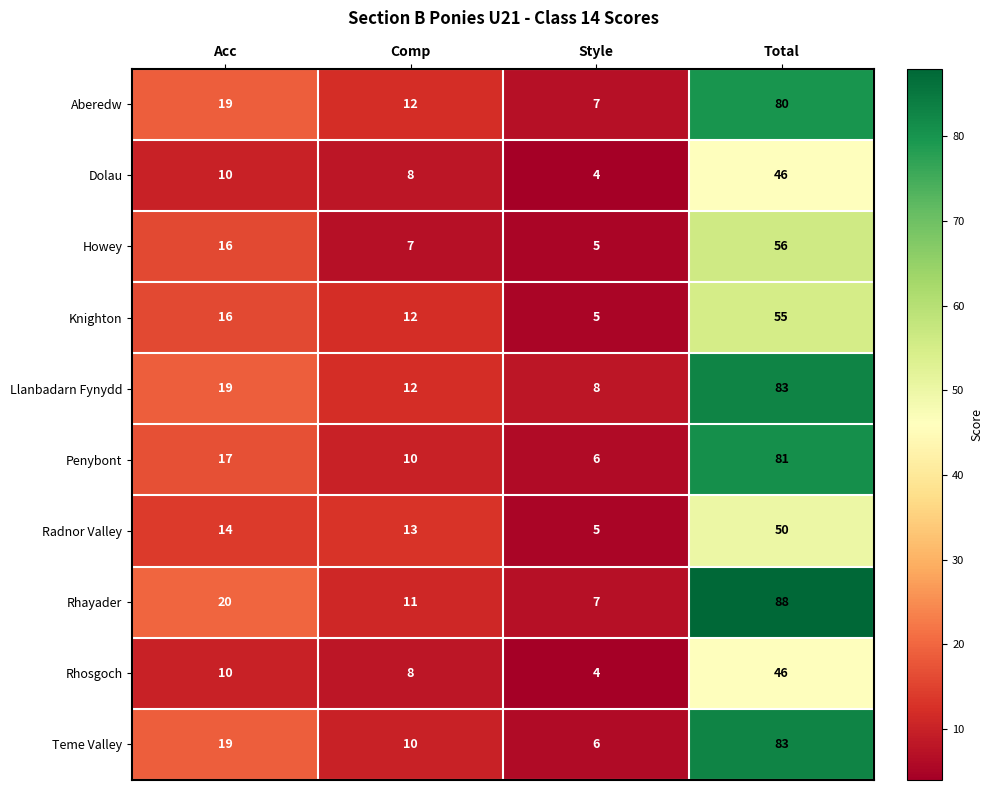

The Rhosgoch series shows 4 at Comp. True or false?

False